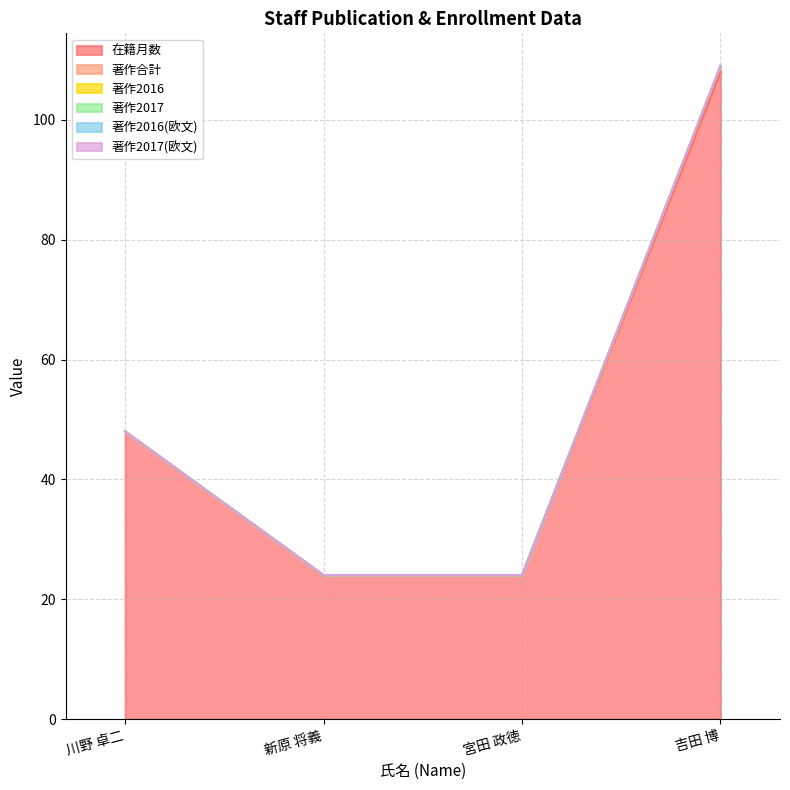

True or false: 著作2016 and 著作合計 intersect in this chart.

False